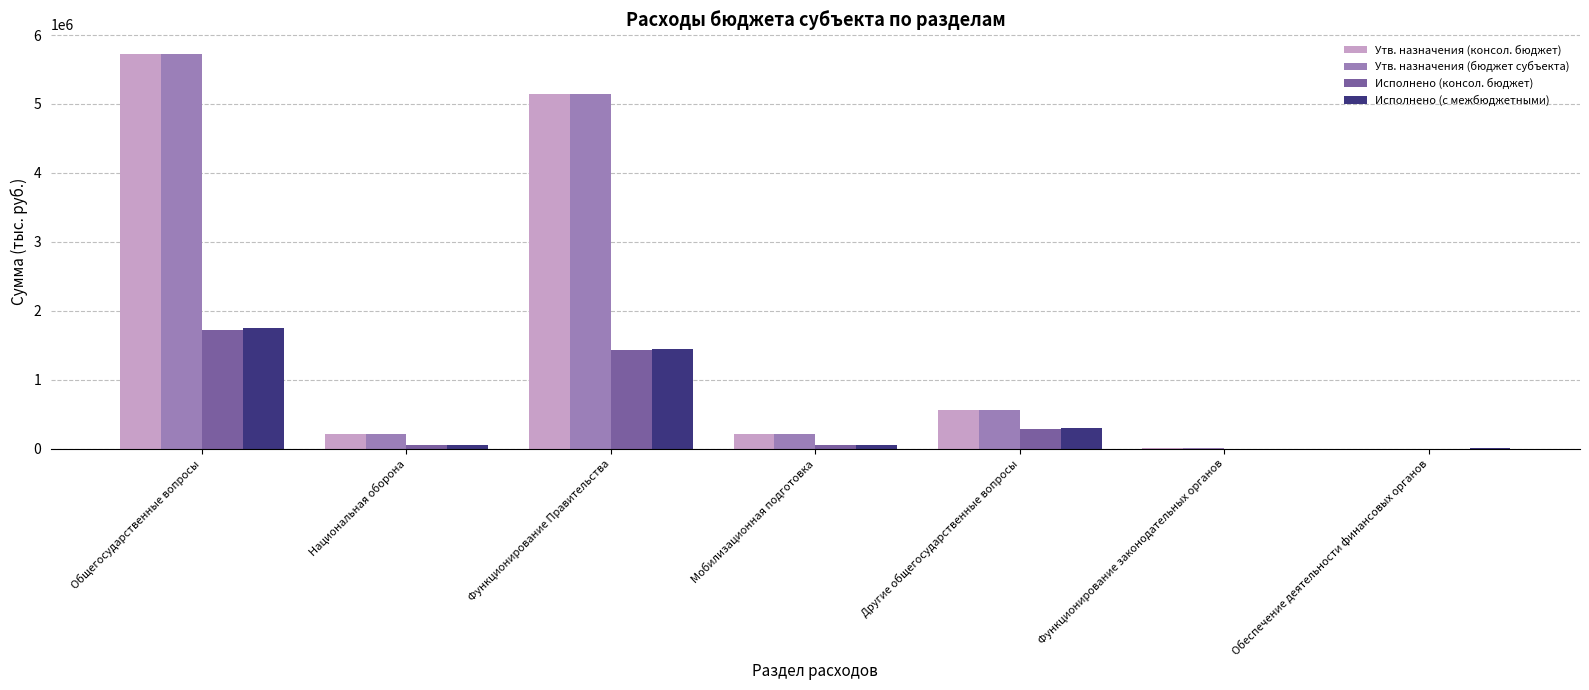

At which category does the chart reach its peak across all series?

Общегосударственные вопросы